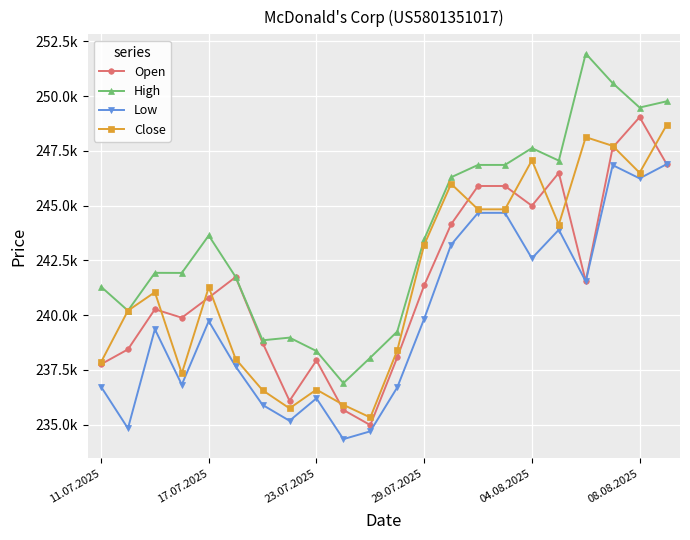

Is this an area chart (filled region under the line)?

No